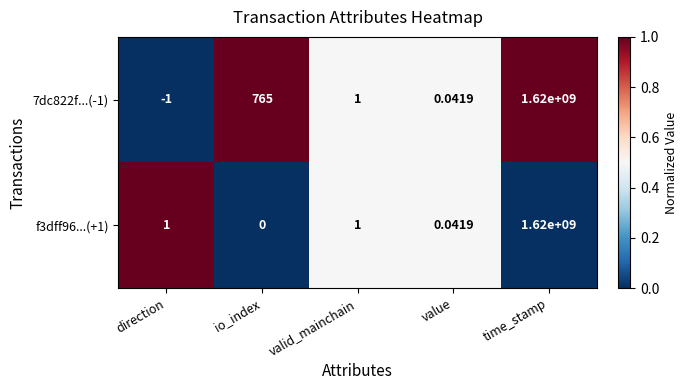

List the labels in order of 7dc822f...(-1) value, smallest first.

direction, value, valid_mainchain, io_index, time_stamp